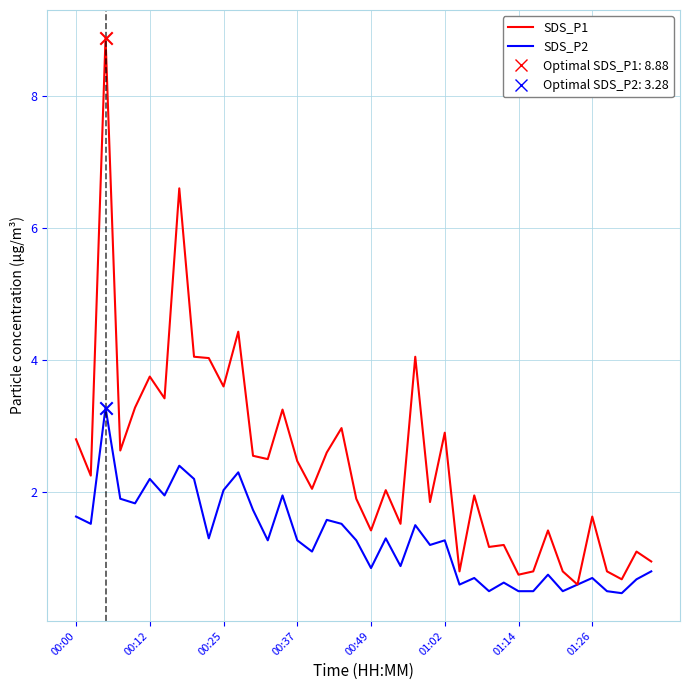

Which series has the largest total across all categories?

SDS_P1